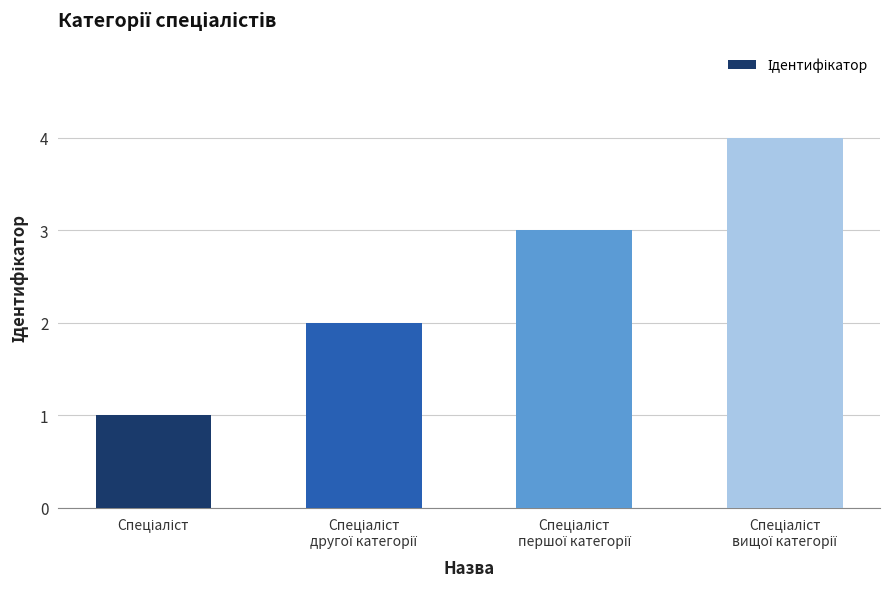

What is the sum of all values?

10